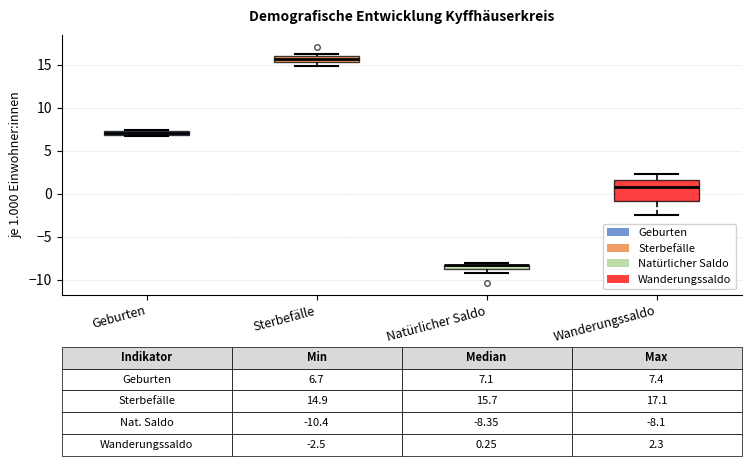

Comparing the boxes themselves (not the whiskers), which one is the tallest?

Wanderungssaldo